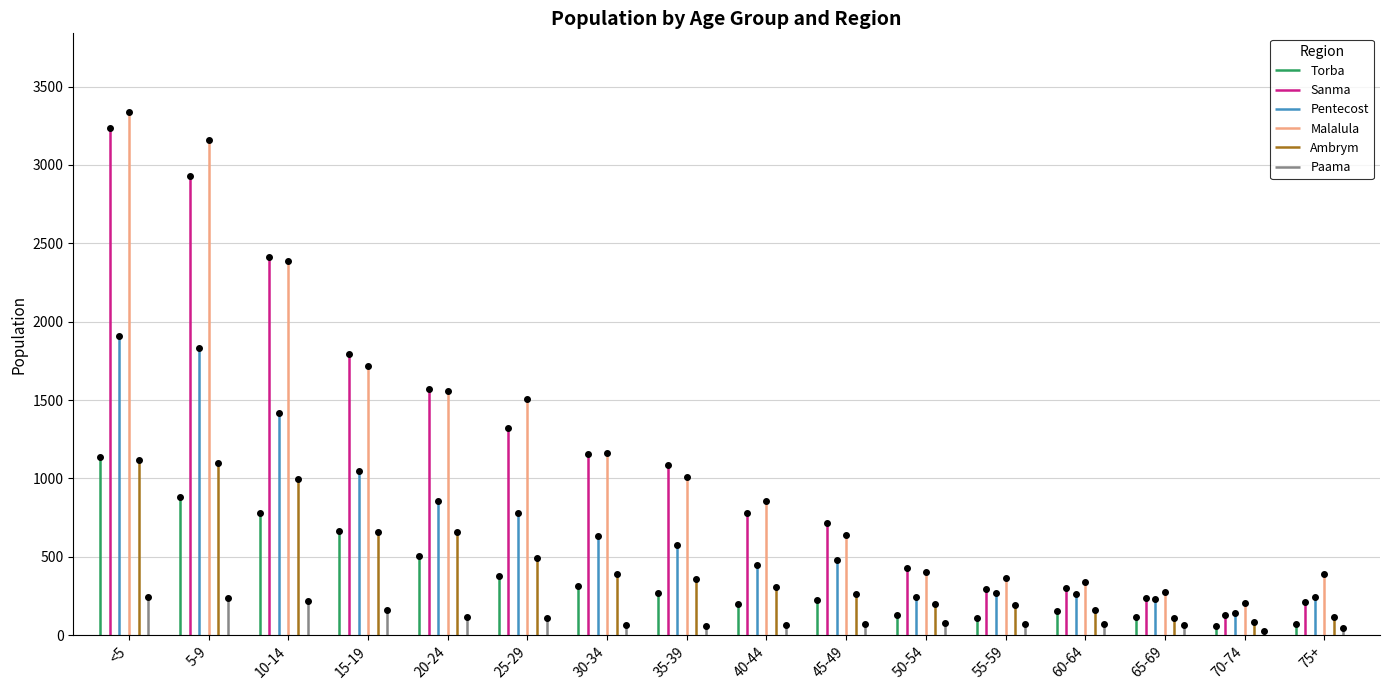

What is the sum of all Torba values?

5985